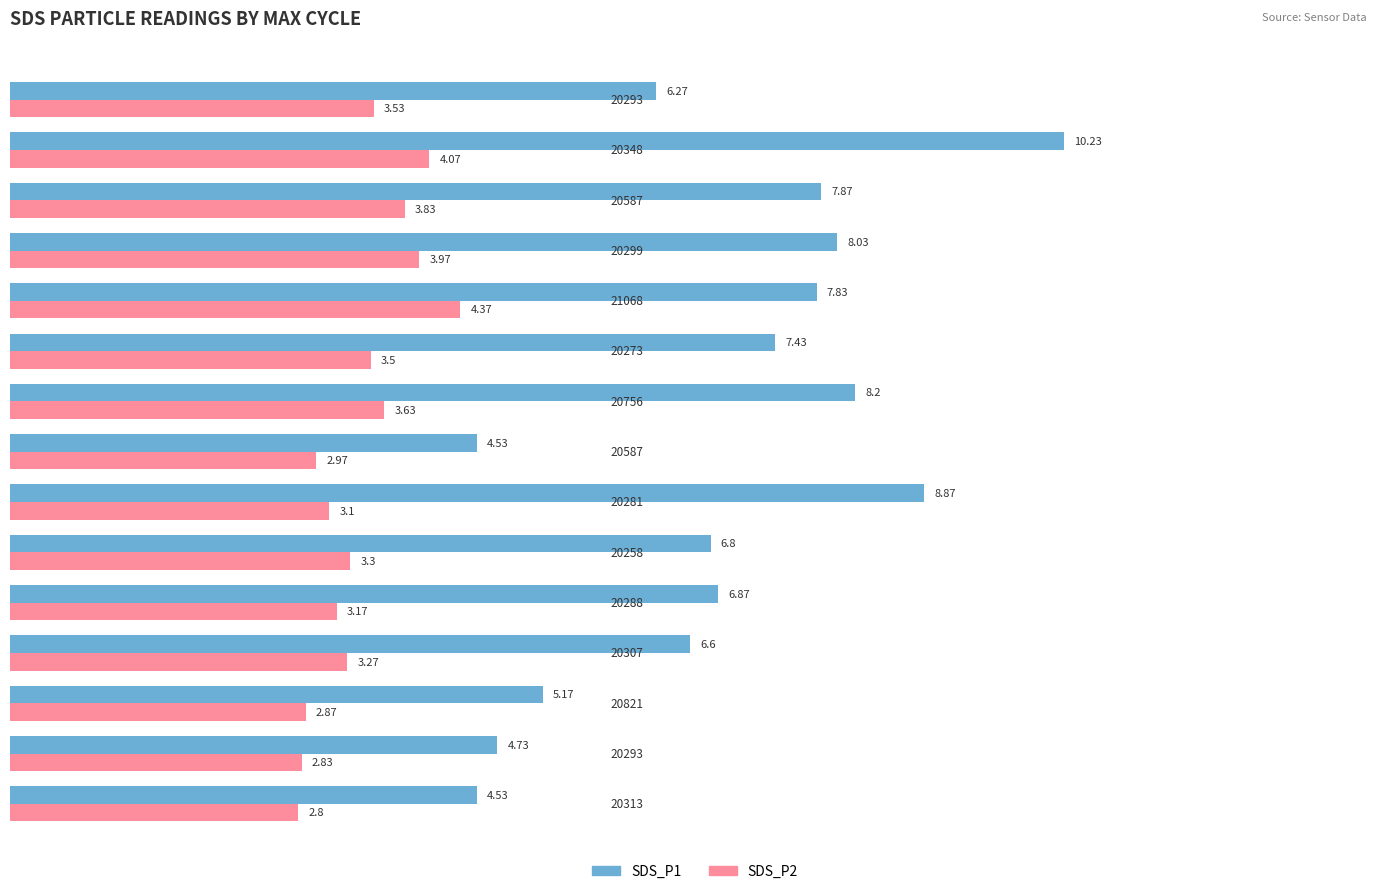

What is the average value of the SDS_P2 series?

3.4